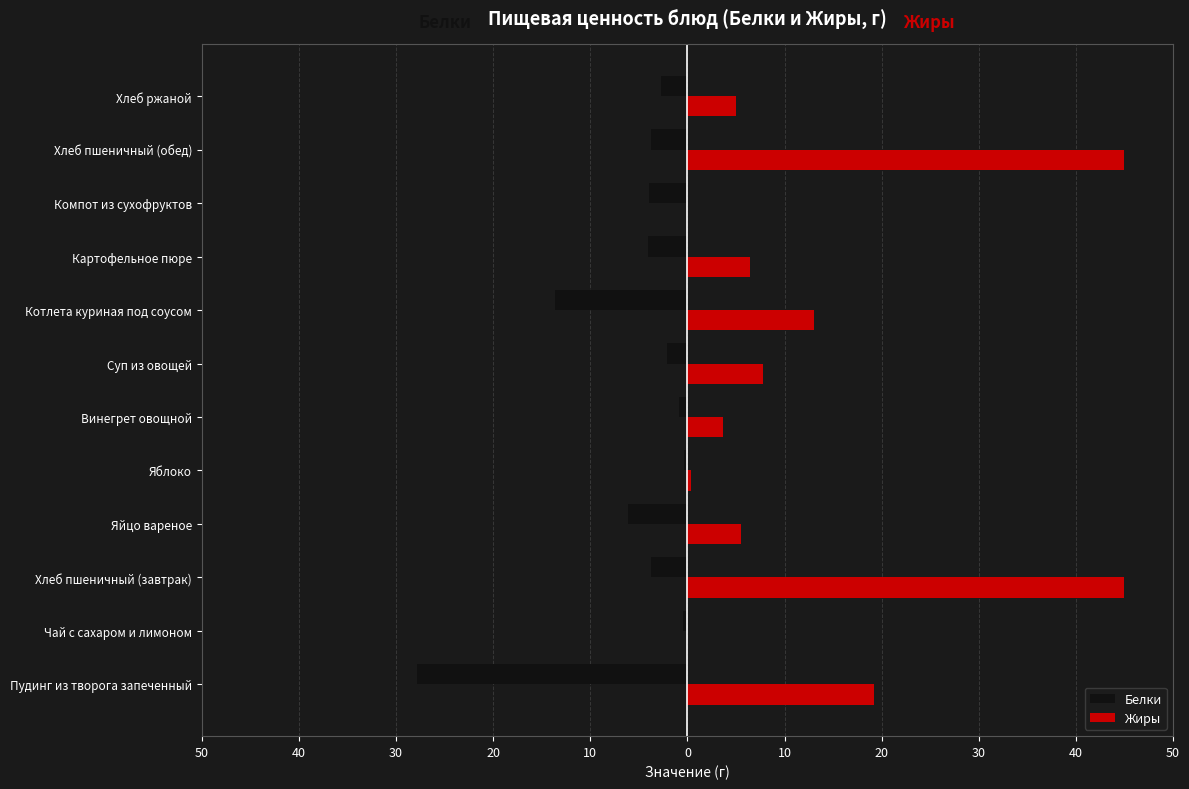

What are all the series names shown in the legend?

Белки, Жиры